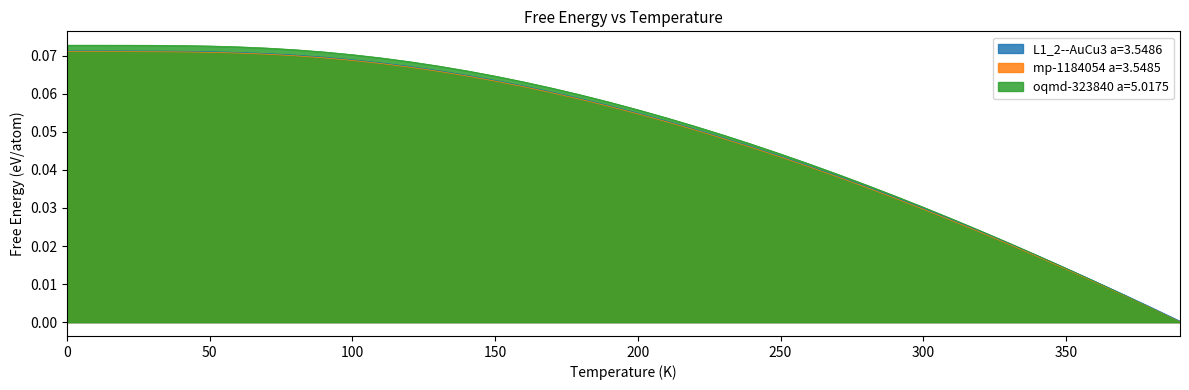

List the labels in order of oqmd-323840 a=5.0175 value, largest first.

0, 10, 20, 30, 40, 50, 60, 70, 80, 90, 100, 110, 120, 130, 140, 150, 160, 170, 180, 190, 200, 210, 220, 230, 240, 250, 260, 270, 280, 290, 300, 310, 320, 330, 340, 350, 360, 370, 380, 390